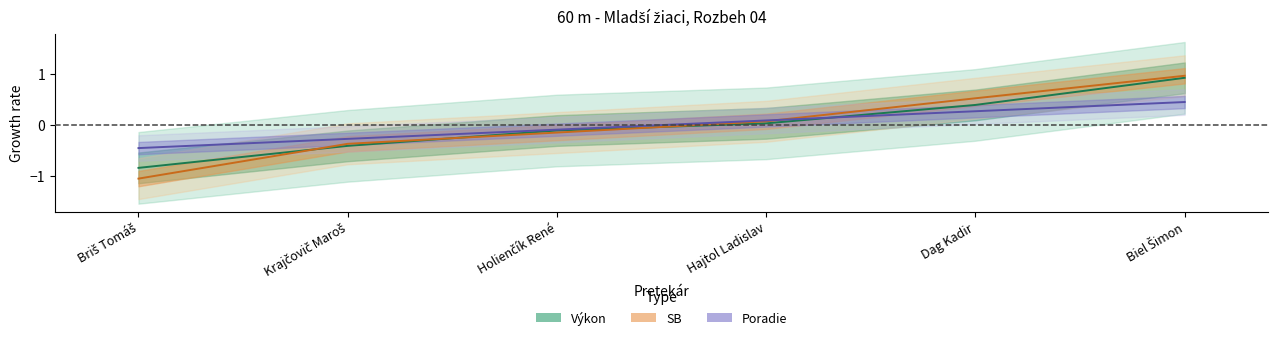

Which series ends up on top after the final intersection of Poradie and SB?

SB